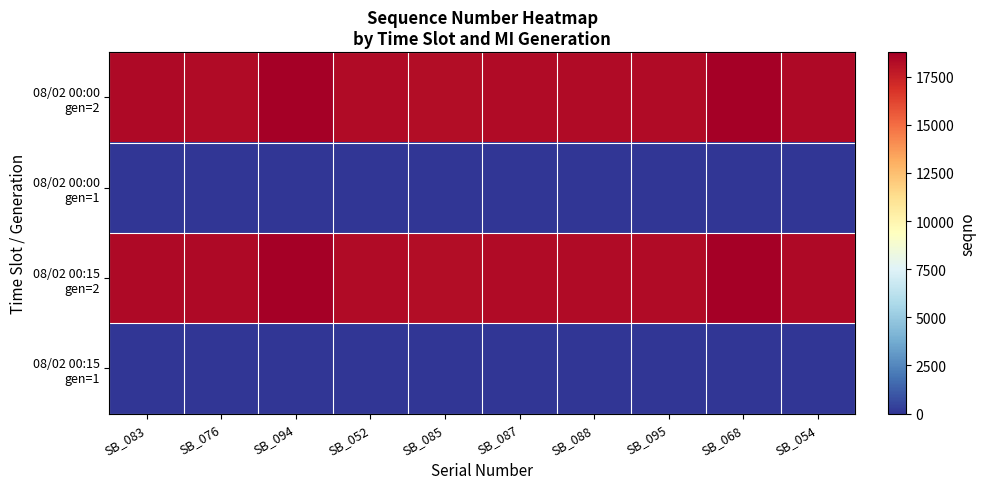

Which has a higher value, SB_094 or SB_088?

SB_094